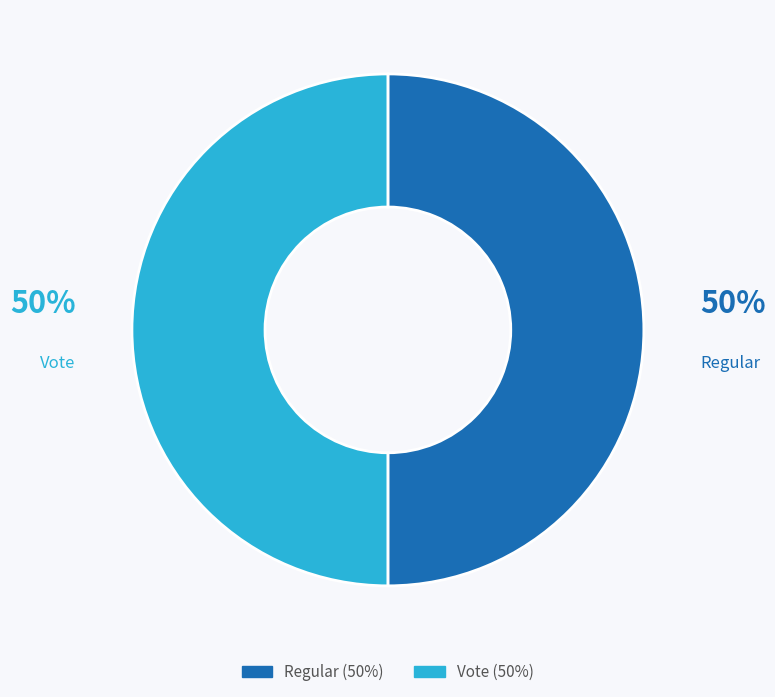

Is the sum of Regular and Vote greater than half?

Yes